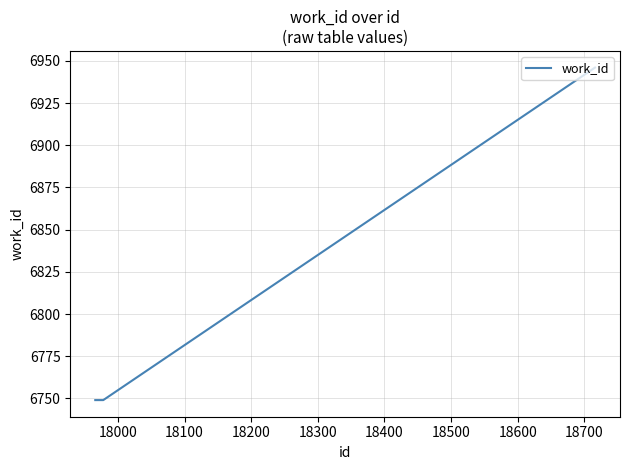

How many lines are shown in the chart?

1